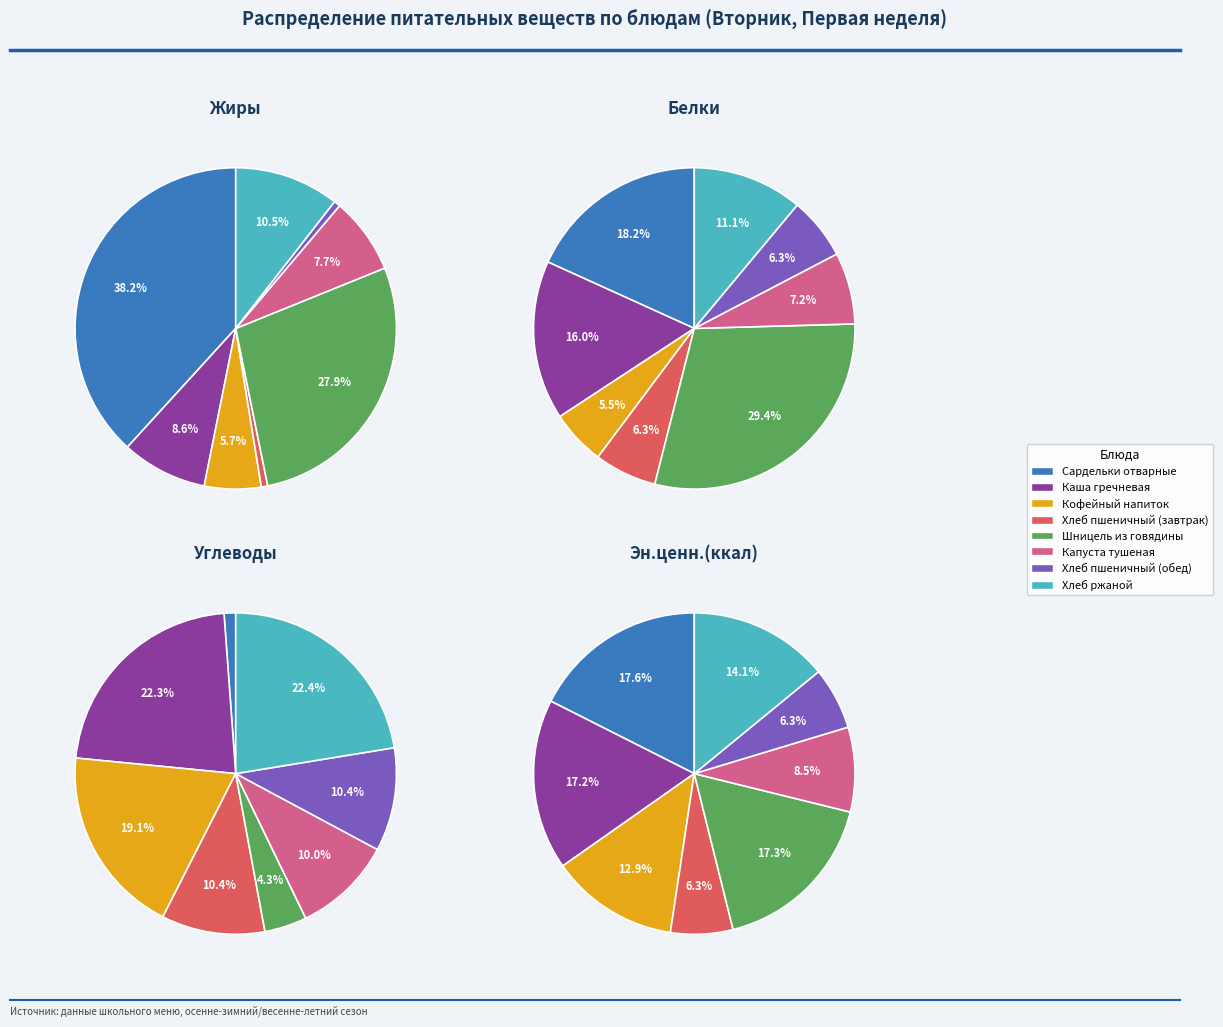

Count the number of slices in the pie.

8